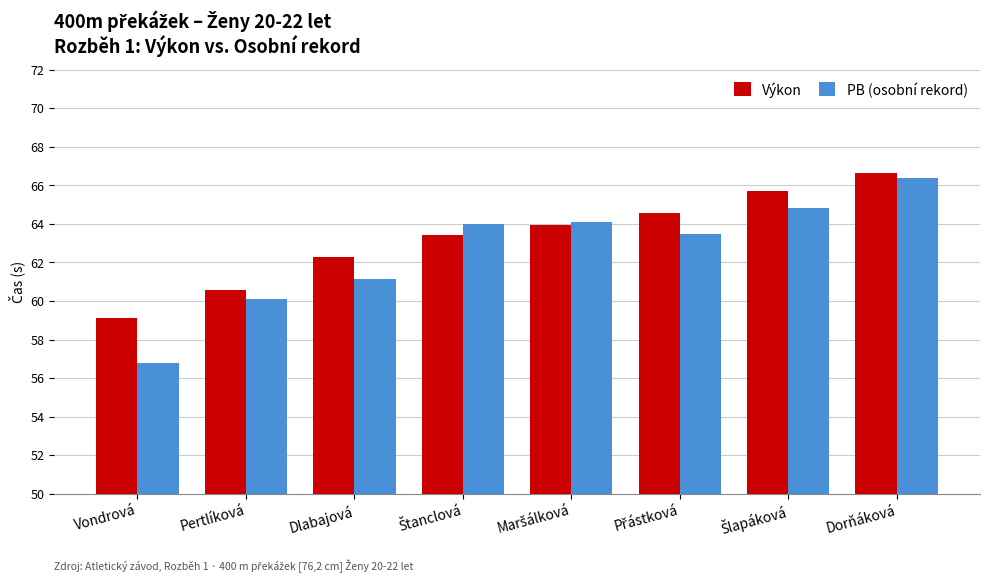

Which series has the largest range (max minus min)?

PB (osobní rekord)